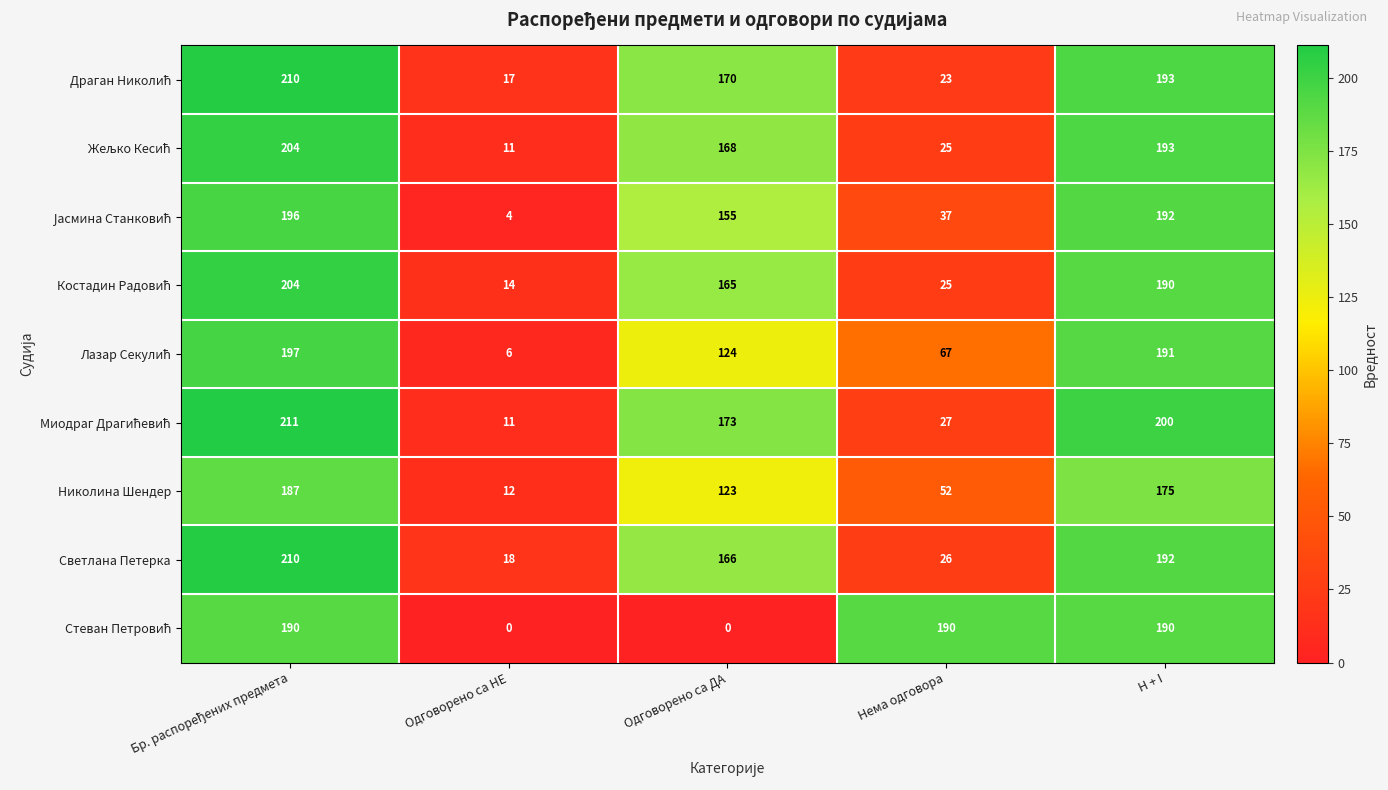

How many distinct data groups are displayed?

9